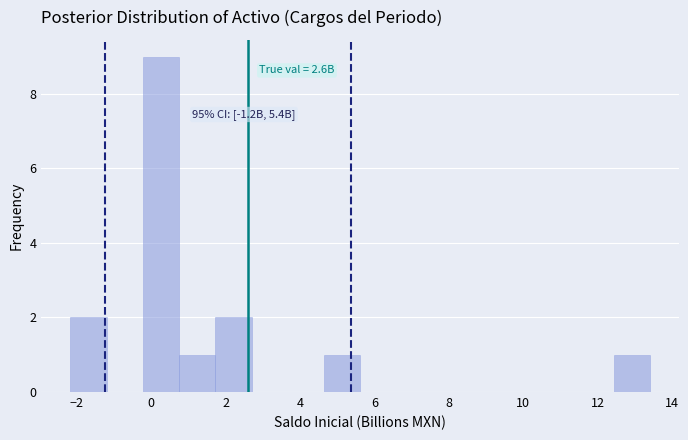

Which range on the x-axis has the tallest bar?

-0.2 to 0.8